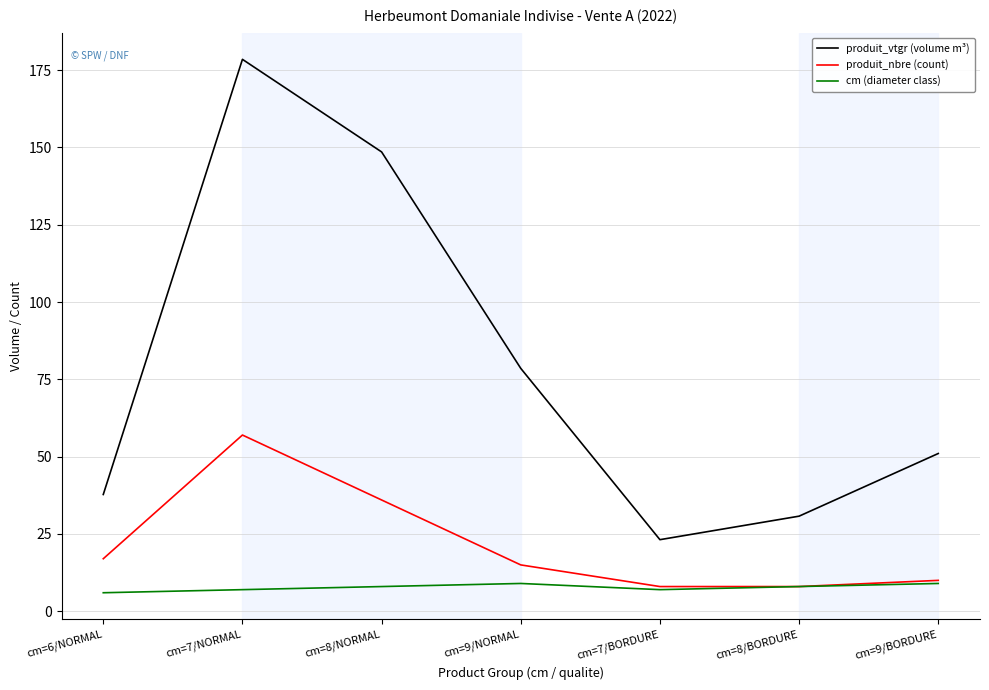

Which series changed the most between cm=7/NORMAL and cm=8/NORMAL?

produit_vtgr (volume m³)